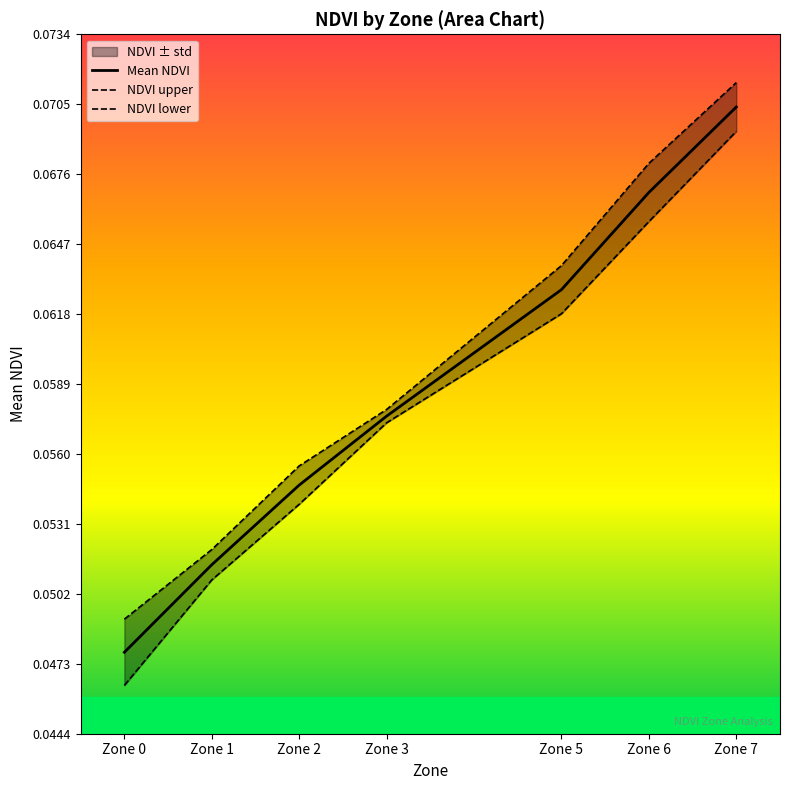

True or false: NDVI upper and Mean NDVI cross at least once.

False